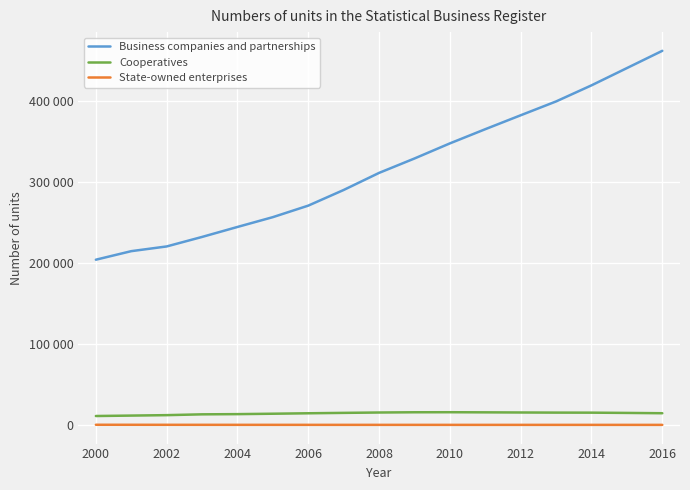

What is the average value of the Cooperatives series?

14198